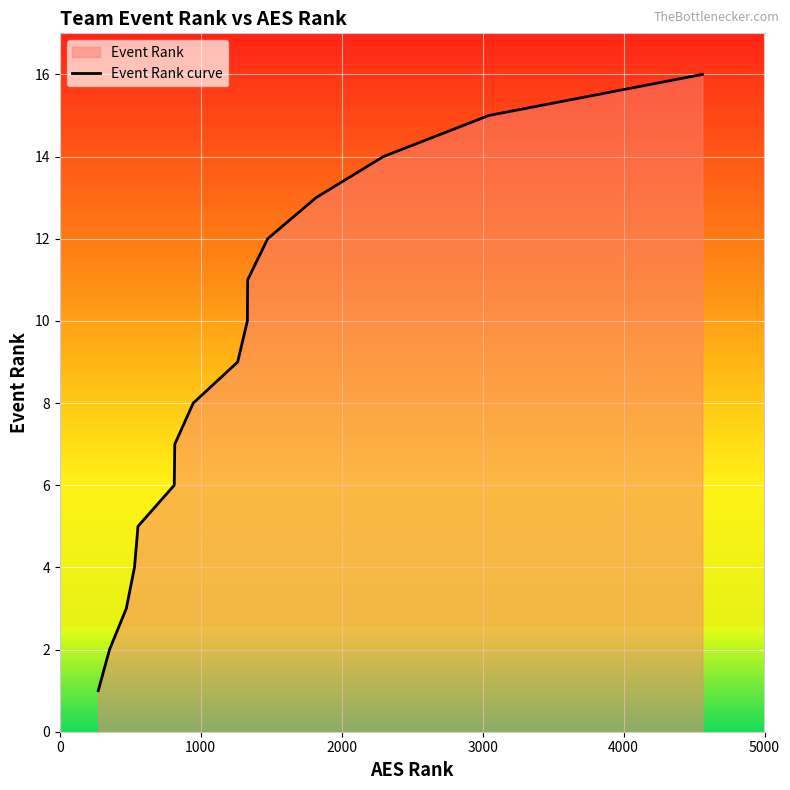

What is the difference between the maximum and minimum values?

15